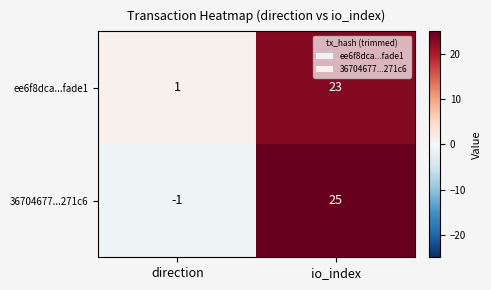

Reading left to right, transcribe all the data shown in this chart.

ee6f8dca...fade1: 1	23
36704677...271c6: -1	25